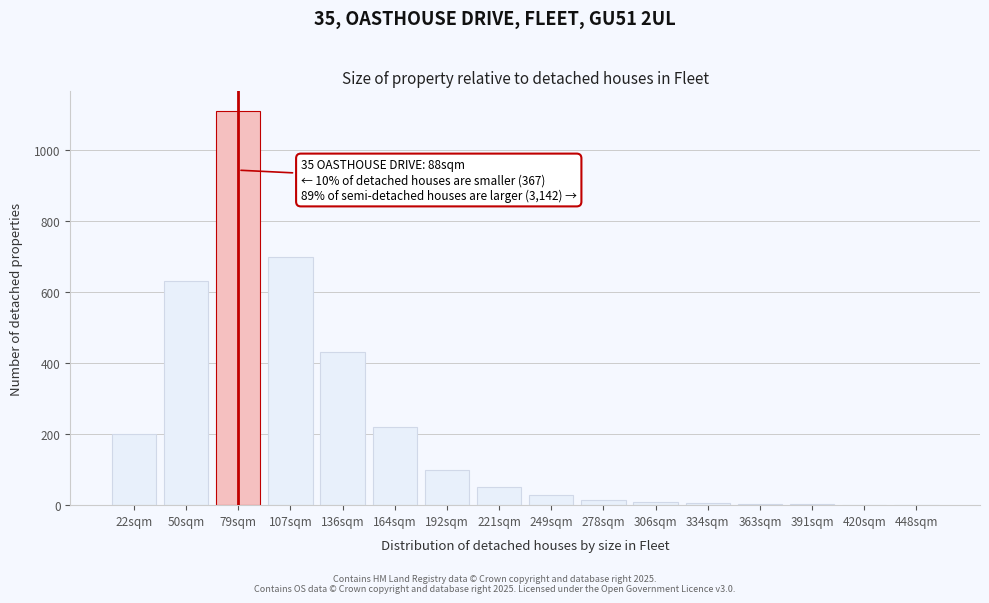

The chart shows a value of 175 at 107sqm. True or false?

False